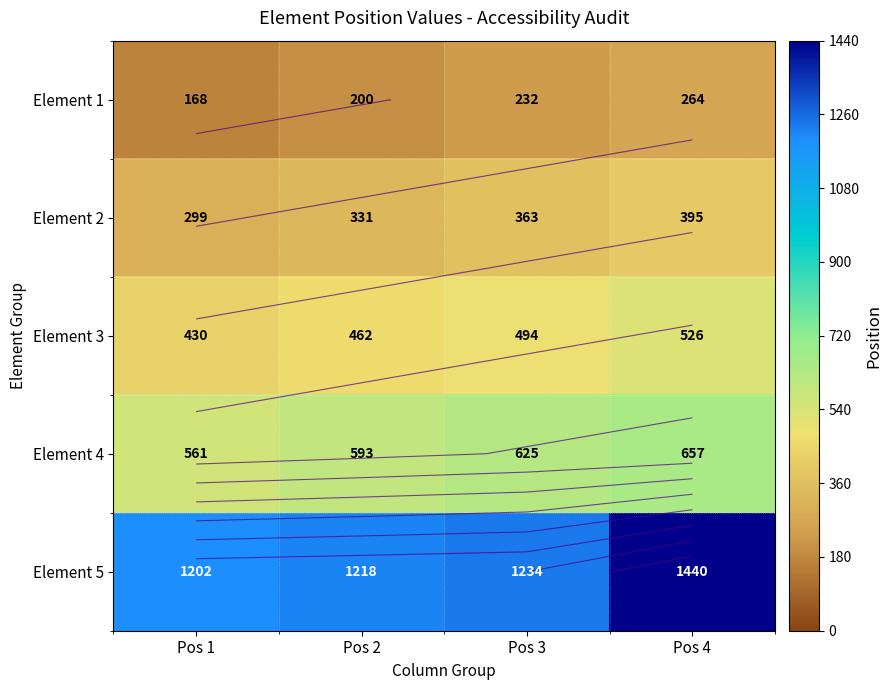

The value of Element 1 at Pos 2 is 200. True or false?

True